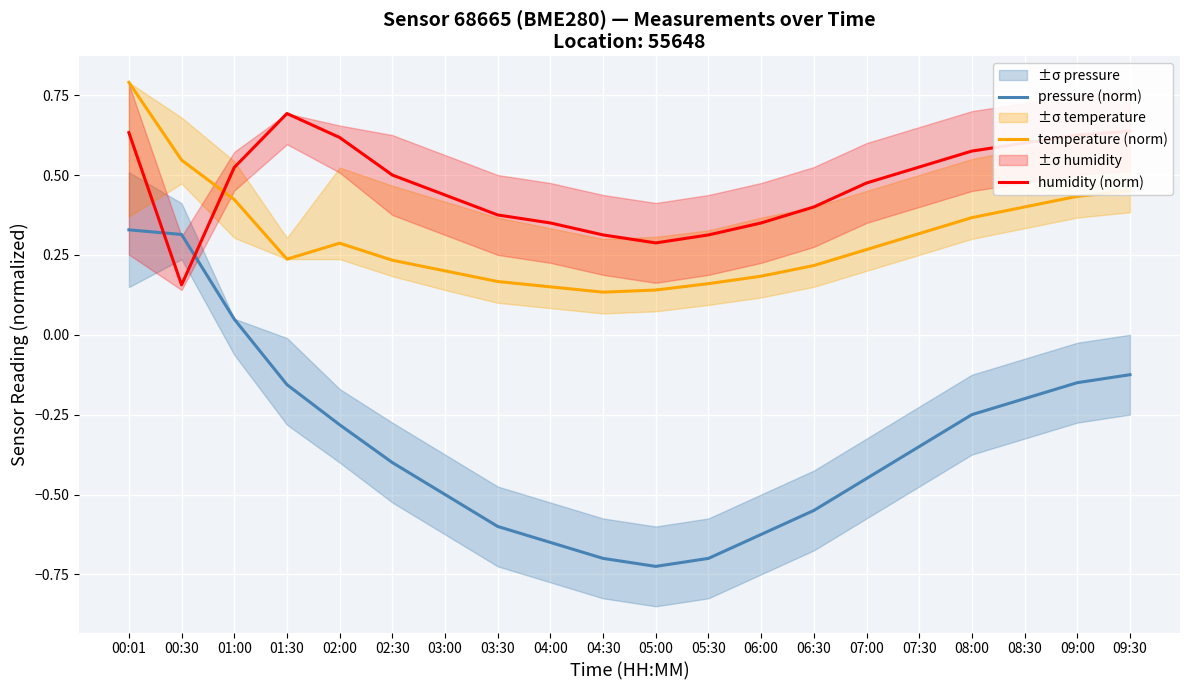

What is the difference between the second highest and minimum values in the temperature (norm) series?

0.4